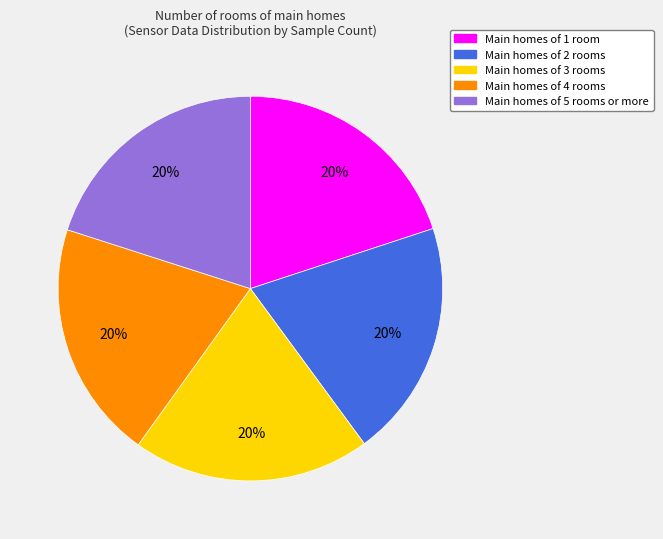

Is there a majority slice in this chart?

No